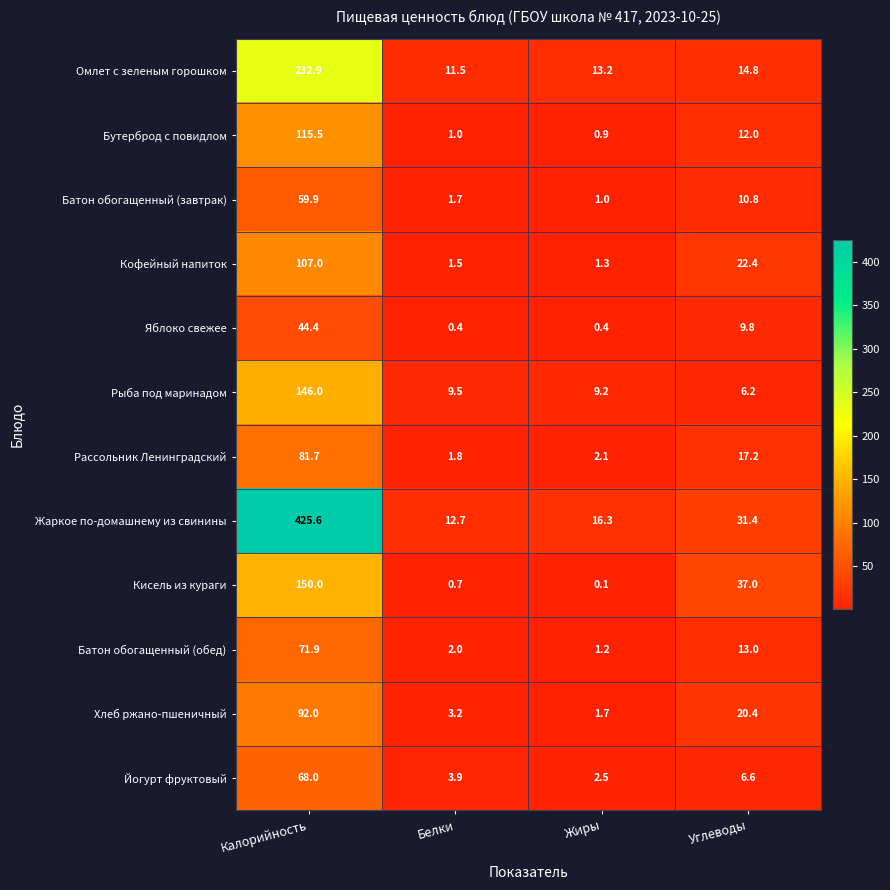

True or false: Омлет с зеленым горошком has a value of 11.5 at Белки.

True